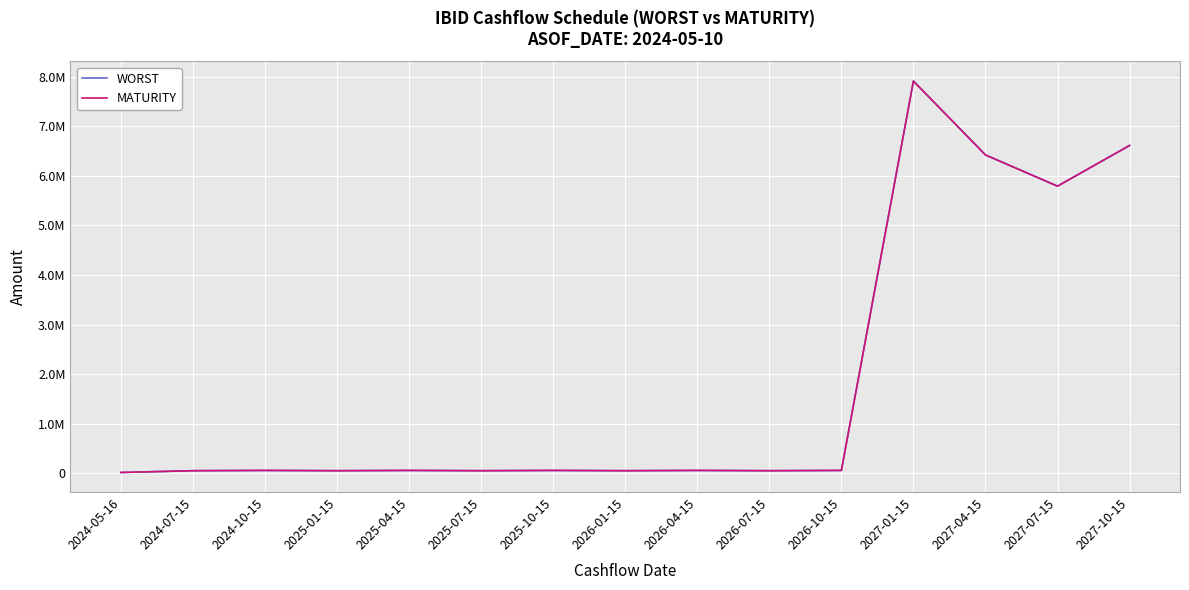

Reading right to left, transcribe all the data shown in this chart.

WORST: 2027-10-15=6610586.3	2027-07-15=5790071.0	2027-04-15=6419265.9	2027-01-15=7909277.9	2026-10-15=57254.4	2026-07-15=51650.4	2026-04-15=57254.4	2026-01-15=51650.4	2025-10-15=57254.4	2025-07-15=51650.4	2025-04-15=57254.4	2025-01-15=51650.4	2024-10-15=57254.4	2024-07-15=51650.4	2024-05-16=15865.9
MATURITY: 2027-10-15=6610586.3	2027-07-15=5790071.0	2027-04-15=6419265.9	2027-01-15=7909277.9	2026-10-15=57254.4	2026-07-15=51650.4	2026-04-15=57254.4	2026-01-15=51650.4	2025-10-15=57254.4	2025-07-15=51650.4	2025-04-15=57254.4	2025-01-15=51650.4	2024-10-15=57254.4	2024-07-15=51650.4	2024-05-16=15865.9